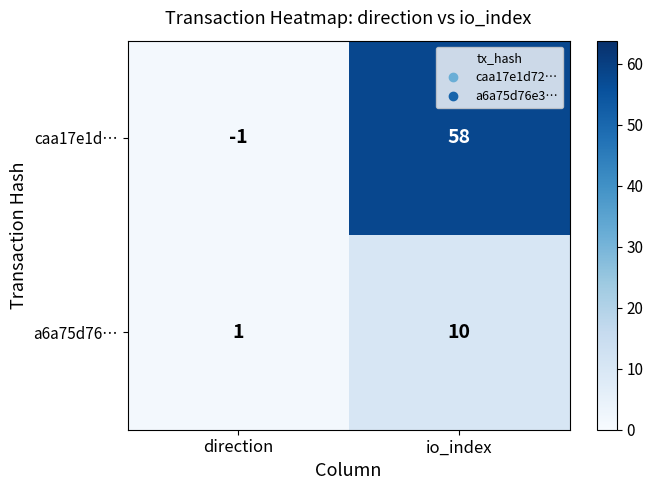

Which series has the largest total across all categories?

caa17e1d…